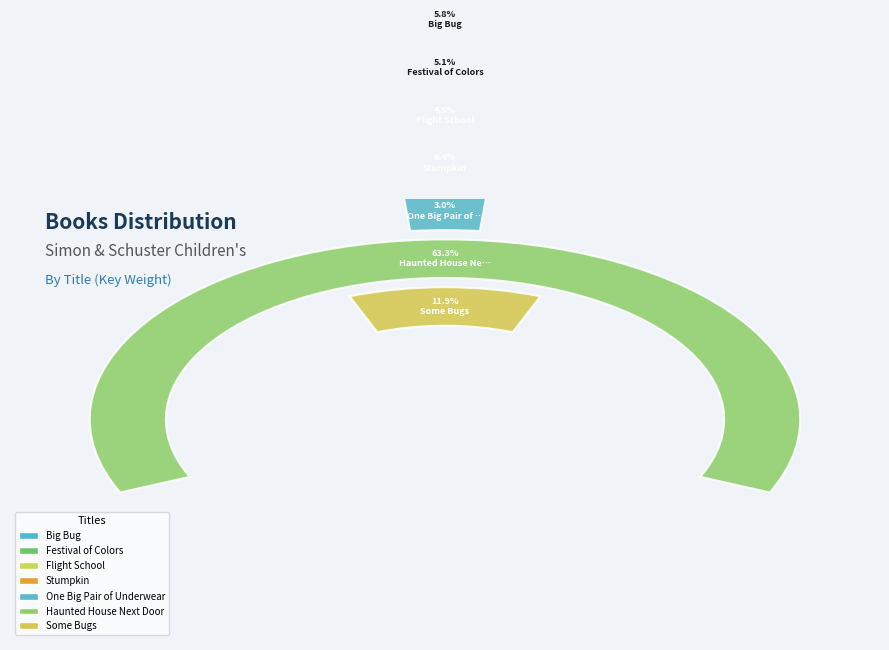

Between Some Bugs and Big Bug, which is larger?

Some Bugs